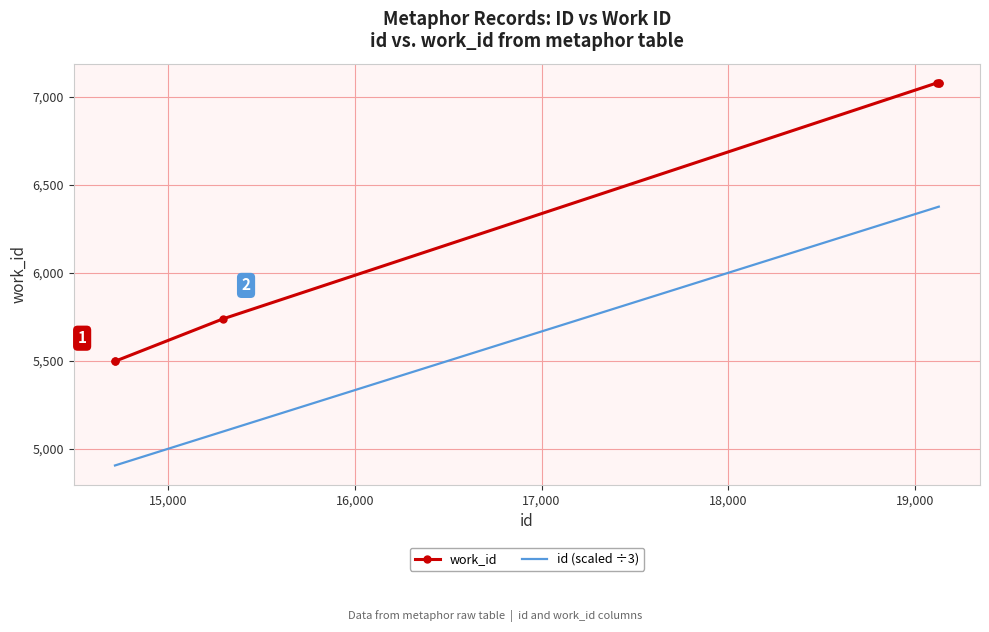

What is the greatest value displayed?

7080.0